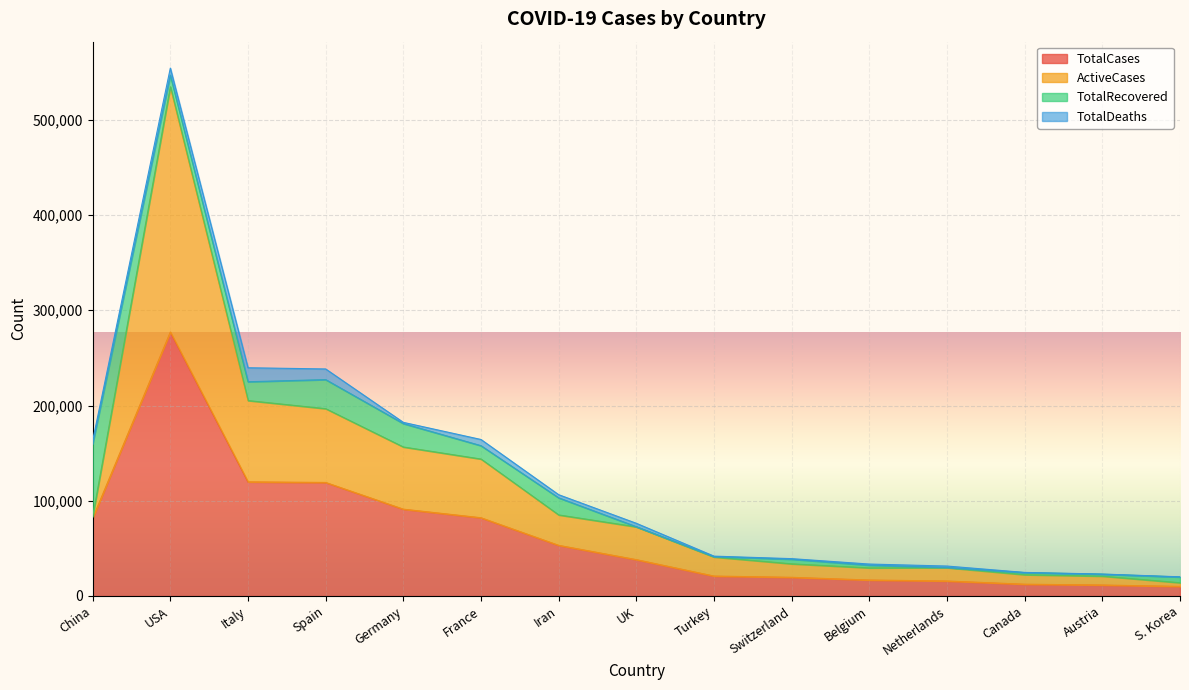

True or false: ActiveCases and TotalCases cross at least once.

False